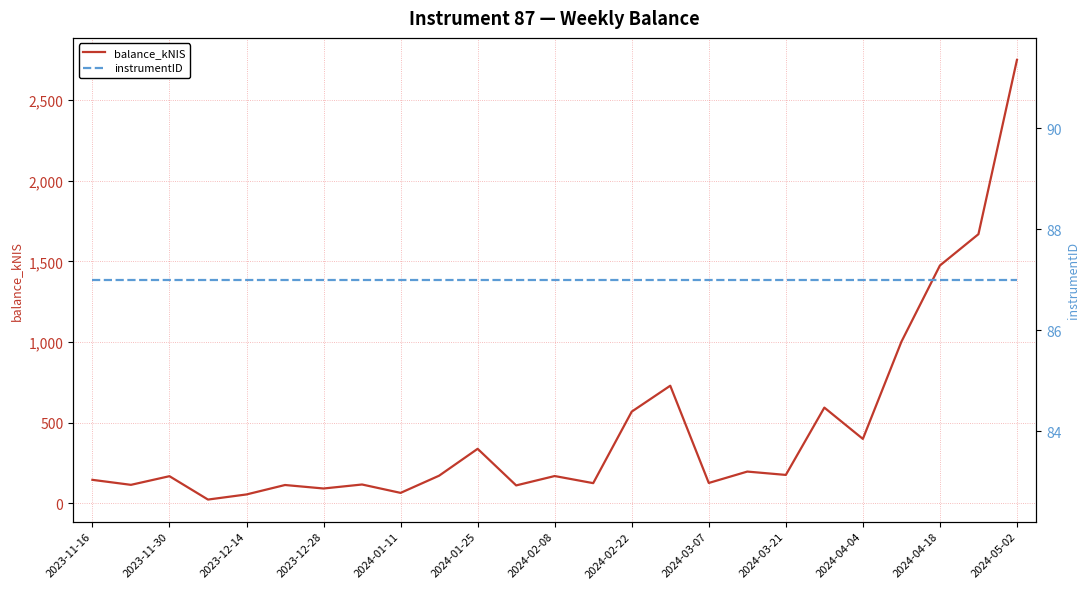

Which category has the highest value in the balance_kNIS series?

2024-05-02